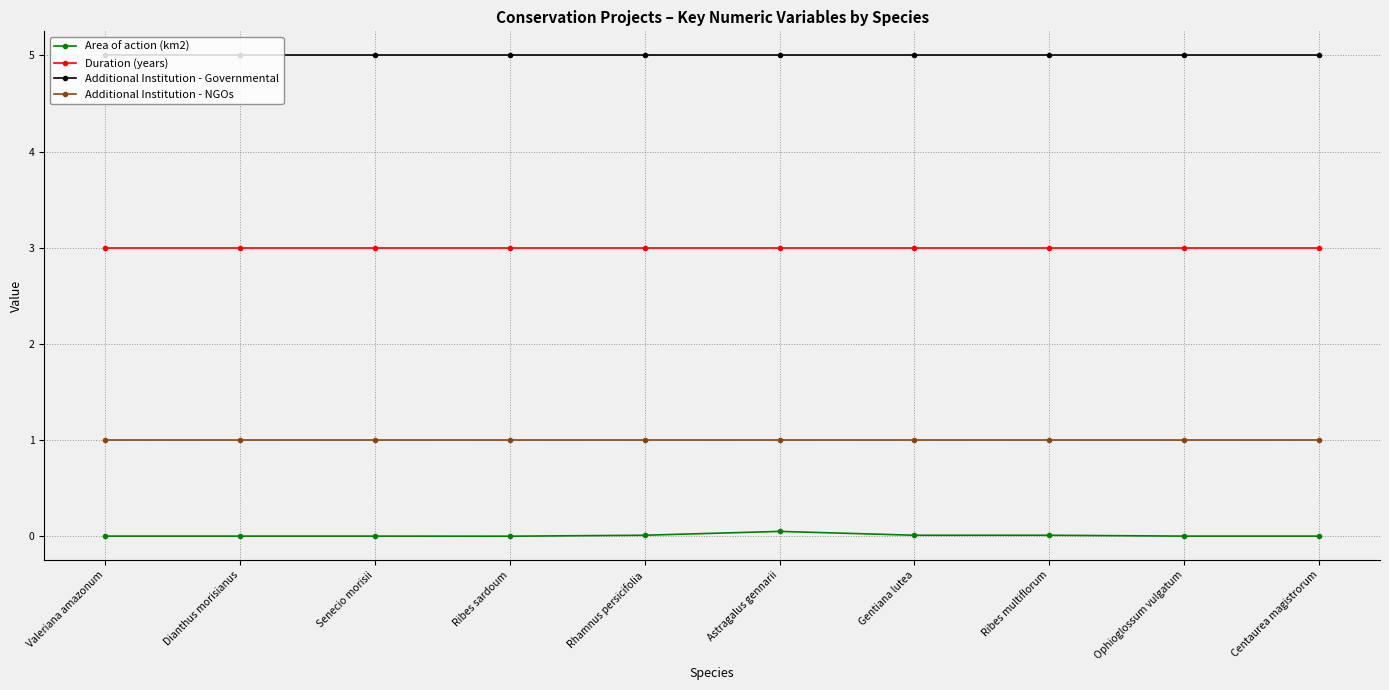

What is the total value across all series at Astragalus gennarii?

9.1